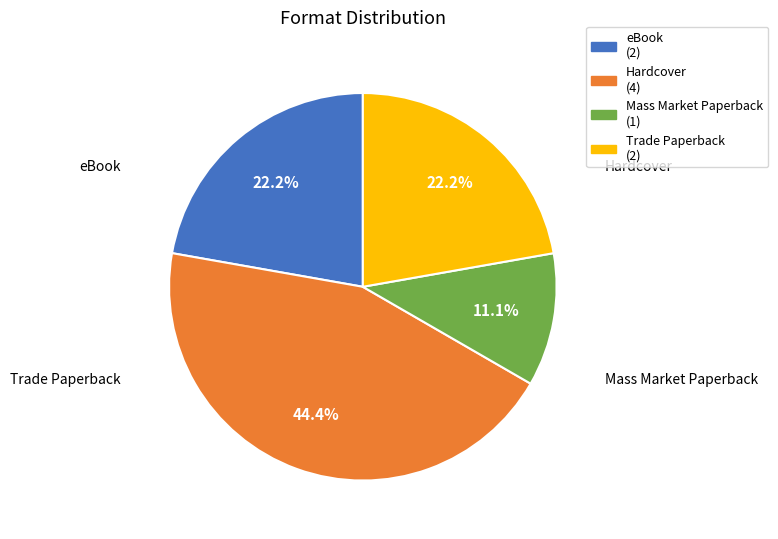

The Mass Market Paperback slice represents 1% of the pie. True or false?

False